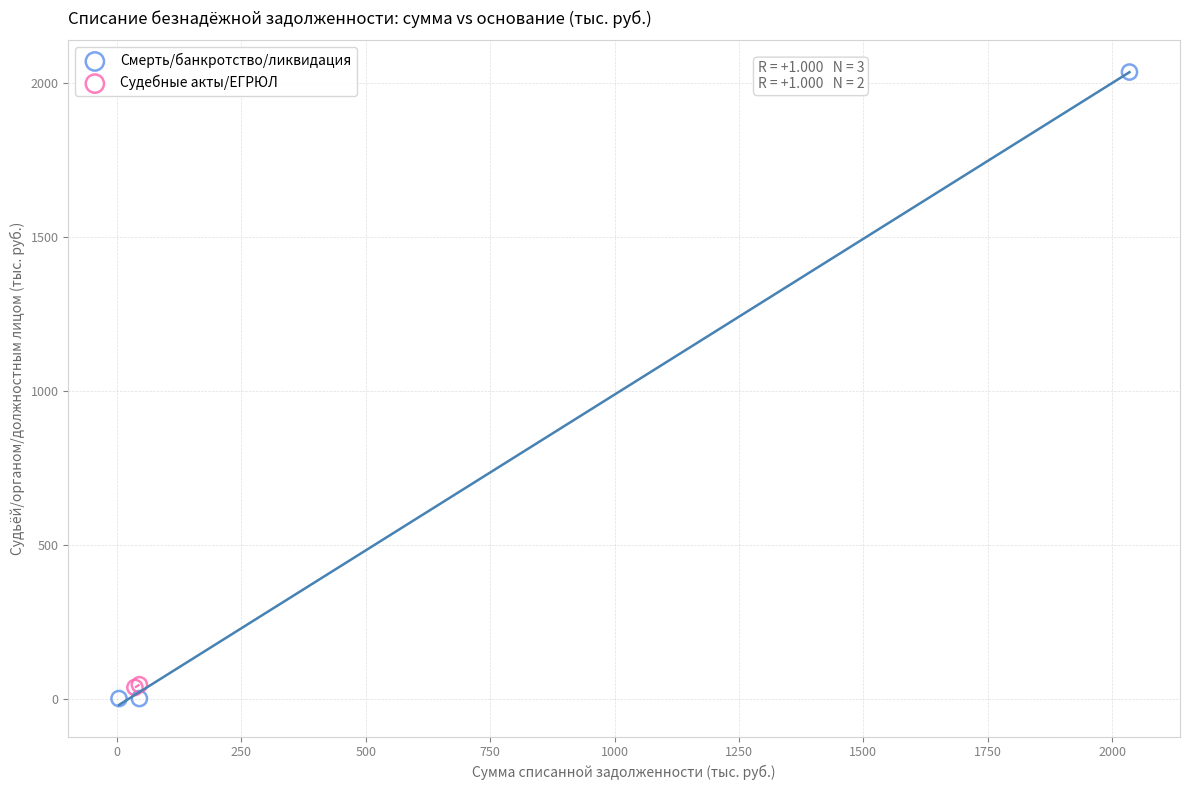

What are all the series names shown in the legend?

Смерть/банкротство/ликвидация, Судебные акты/ЕГРЮЛ